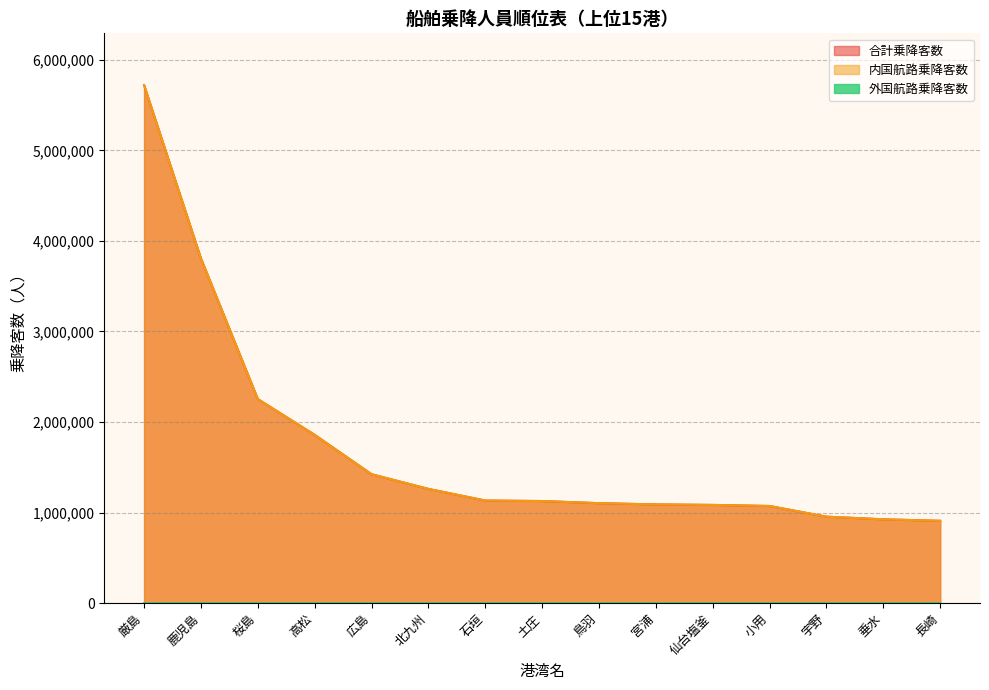

How many lines are shown in the chart?

3